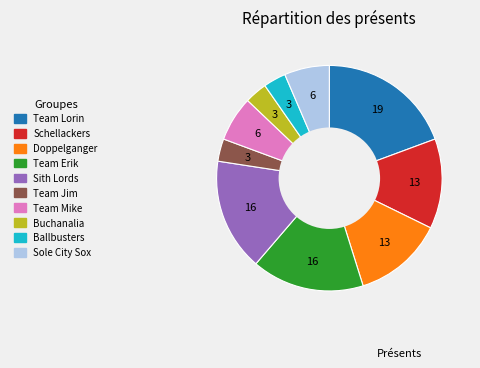

Approximately how many times larger is the value at Team Mike compared to Sole City Sox?

1.0